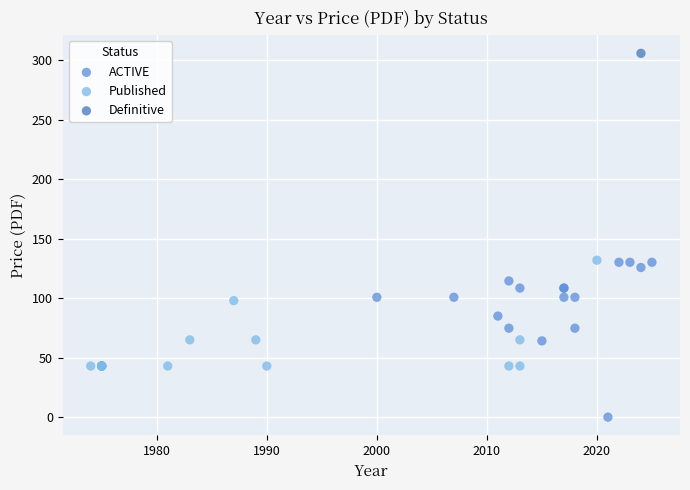

What are all the series names shown in the legend?

ACTIVE, Published, Definitive